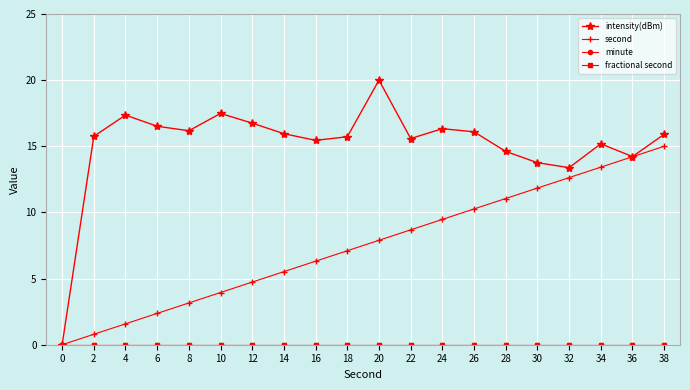

What is the value of the intensity(dBm) point at the 14th from the left?

16.1